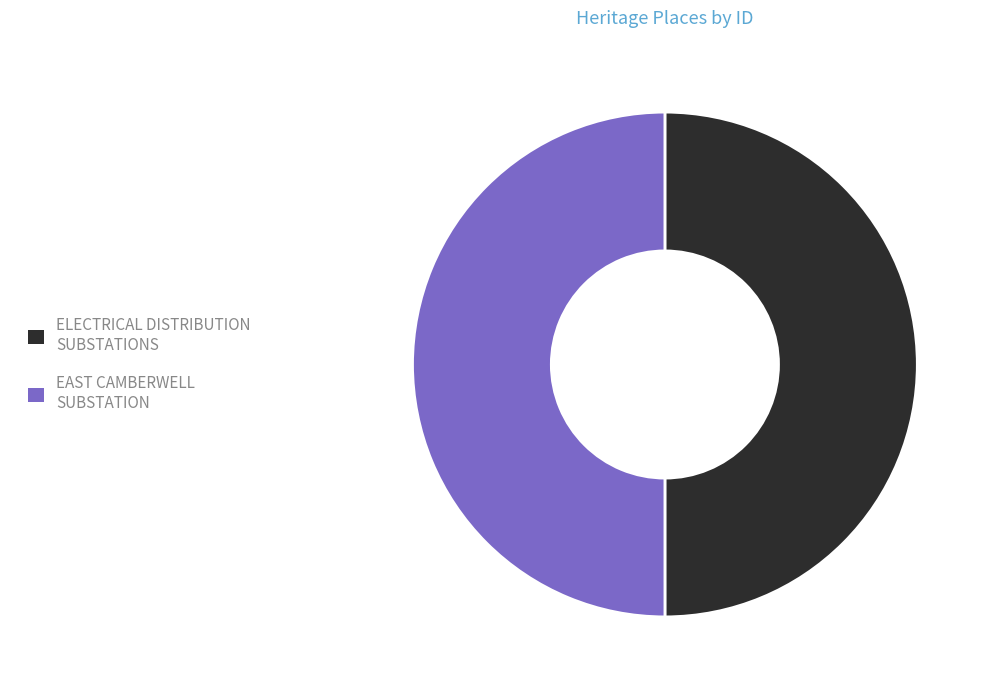

How many segments does this pie chart have?

2